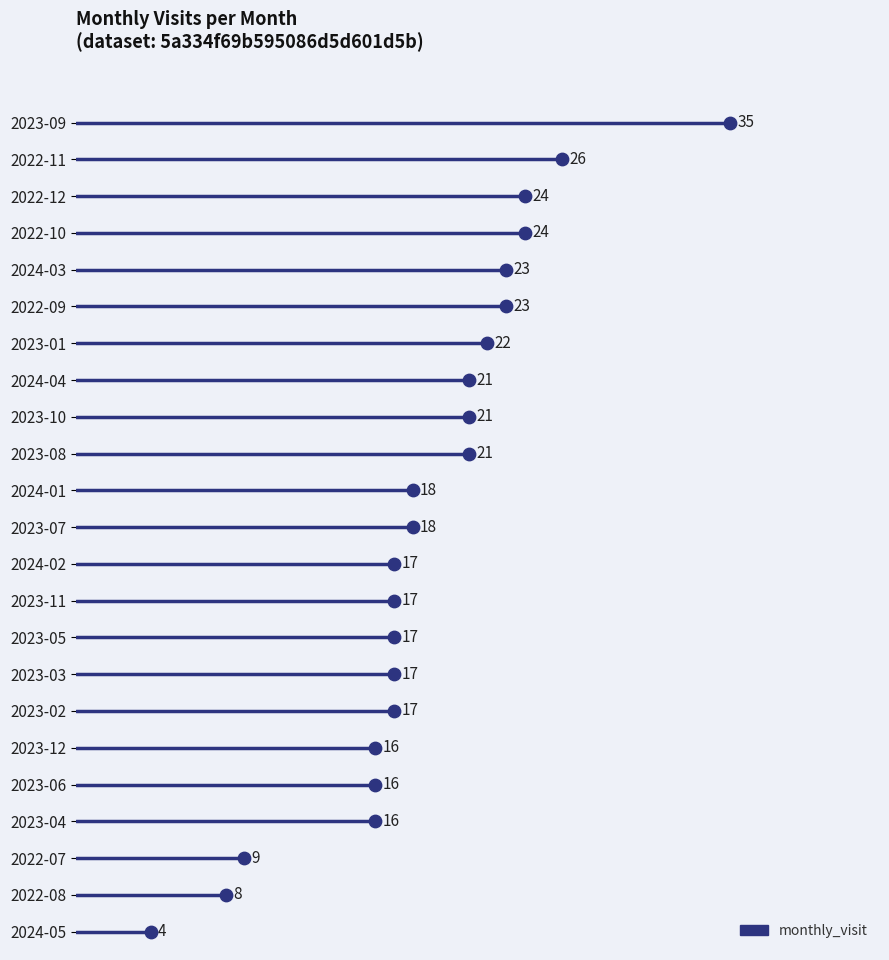

What is the change in value from 2022-07 to 2023-07?

+9